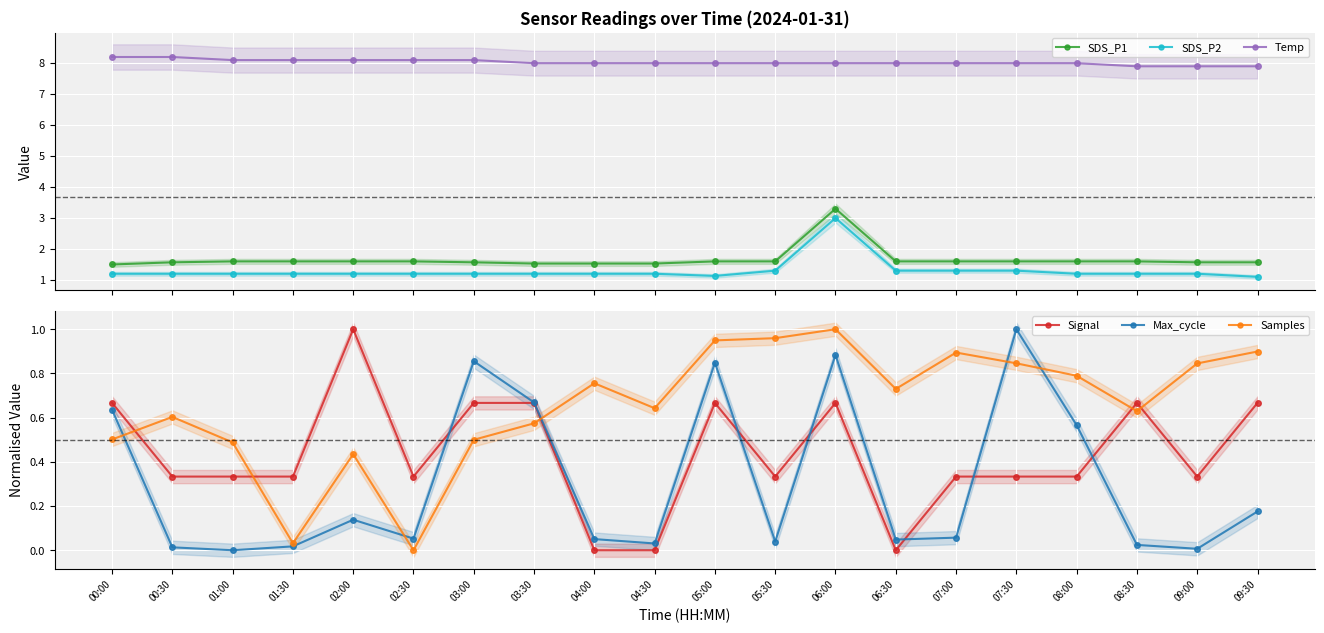

True or false: Temp and SDS_P1 cross at least once.

False